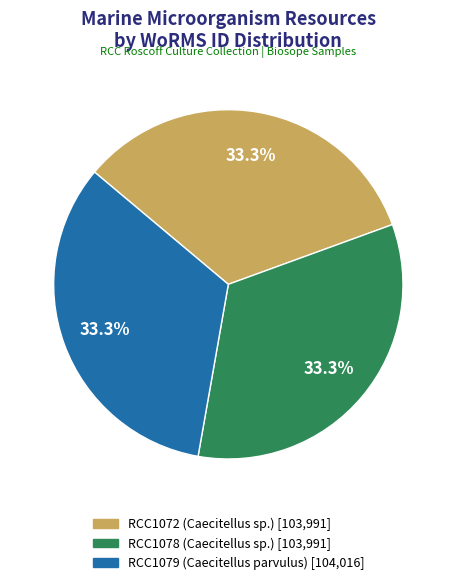

The RCC1078 (Caecitellus sp.) slice represents 33% of the pie. True or false?

True